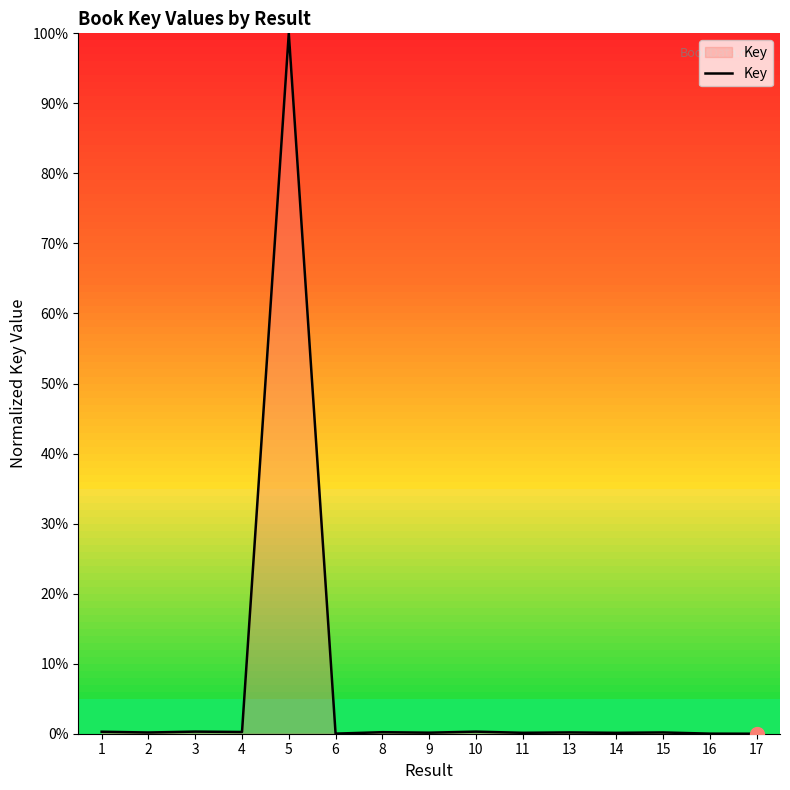

Is it true that the value at 17 is 0.0?

True